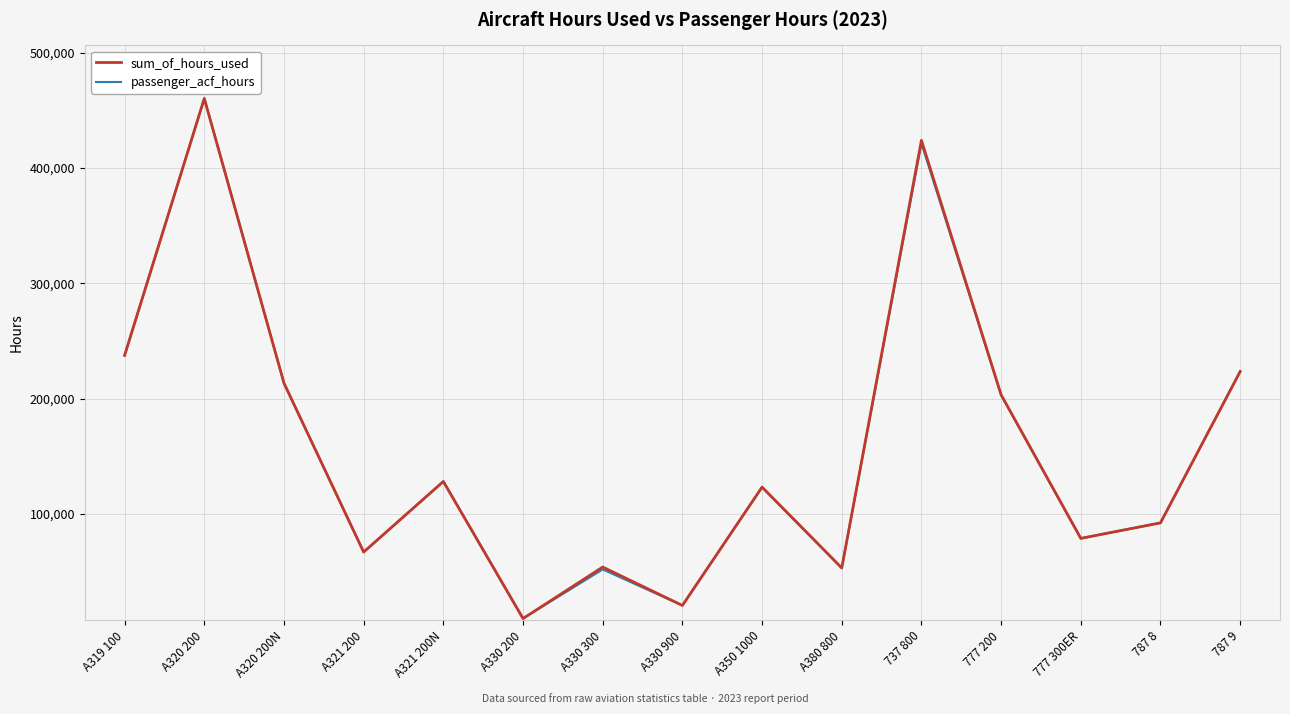

What position from the left is A321 200N?

5